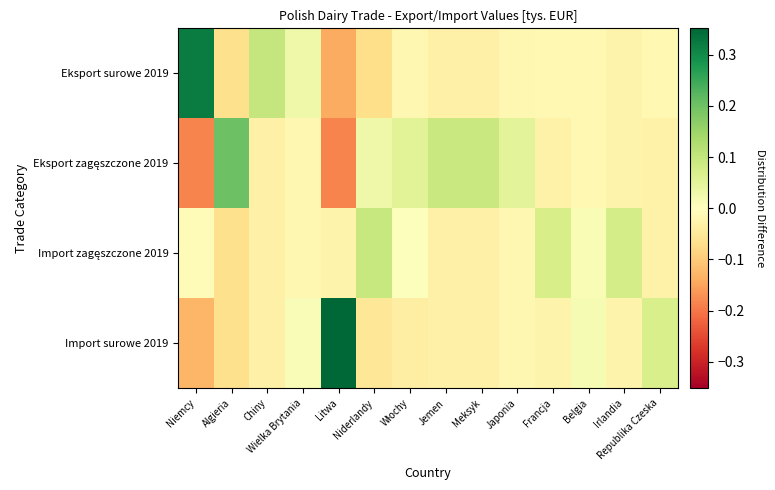

Which series has the widest spread of values?

Import surowe 2019